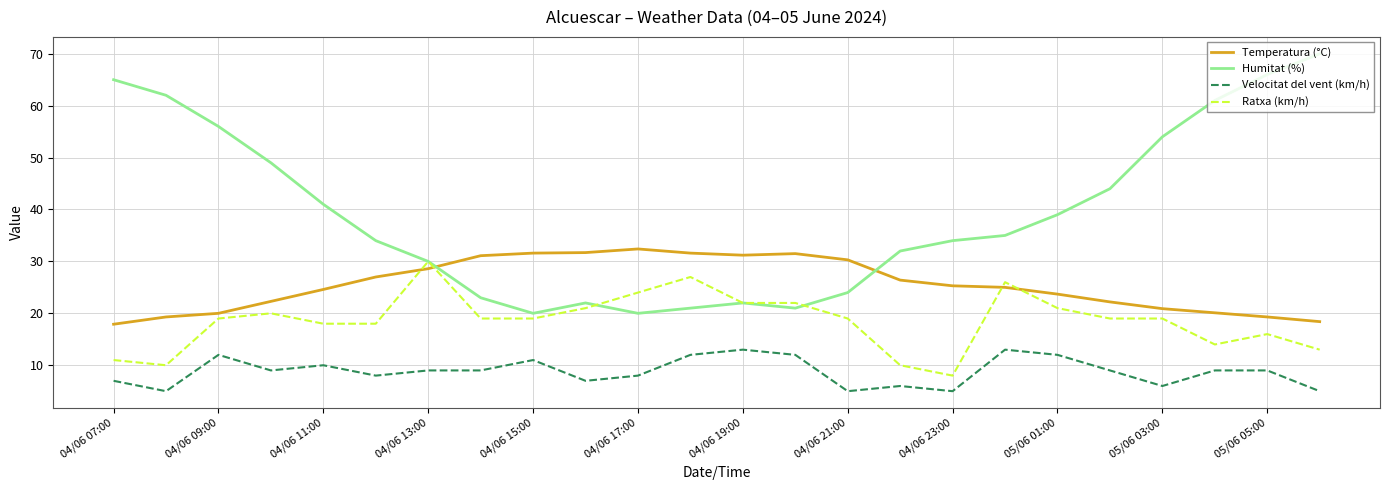

Which series has the largest total across all categories?

Humitat (%)